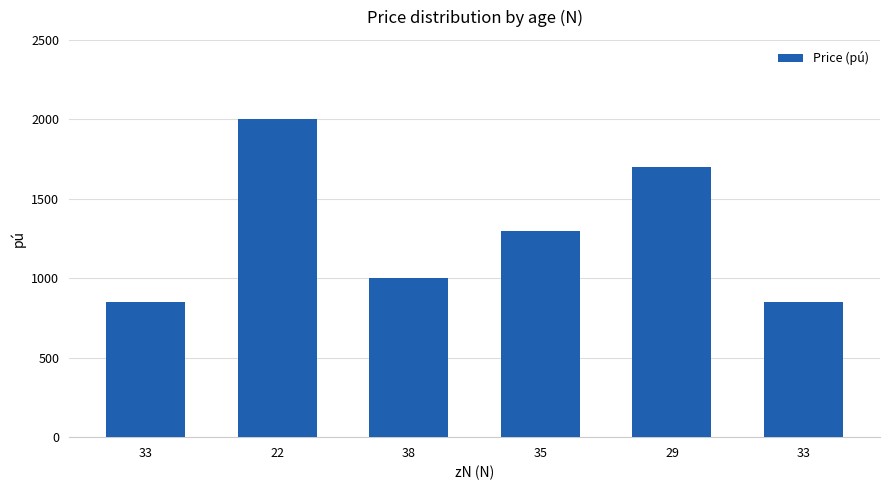

Does the chart contain any negative values?

No